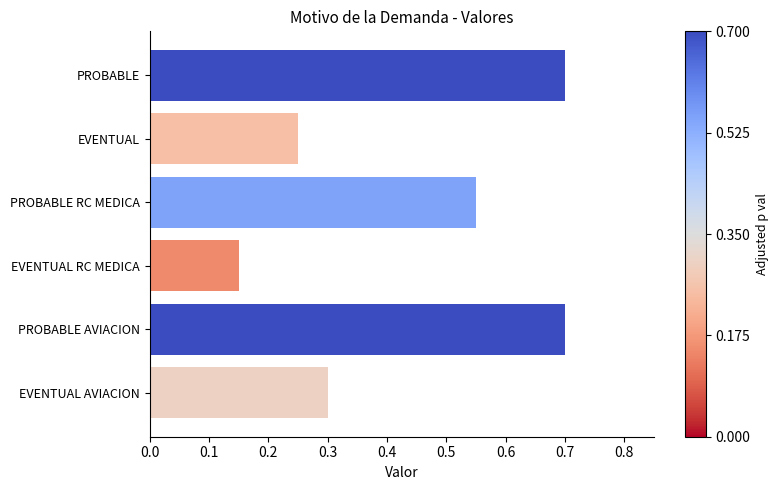

Between EVENTUAL and PROBABLE RC MEDICA, which is larger?

PROBABLE RC MEDICA